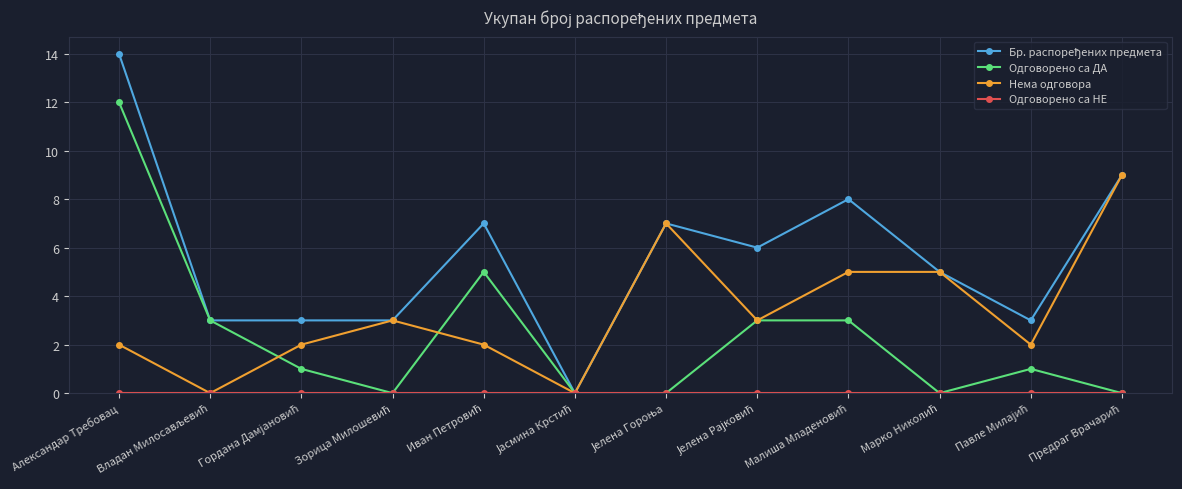

Is this an area chart (filled region under the line)?

No